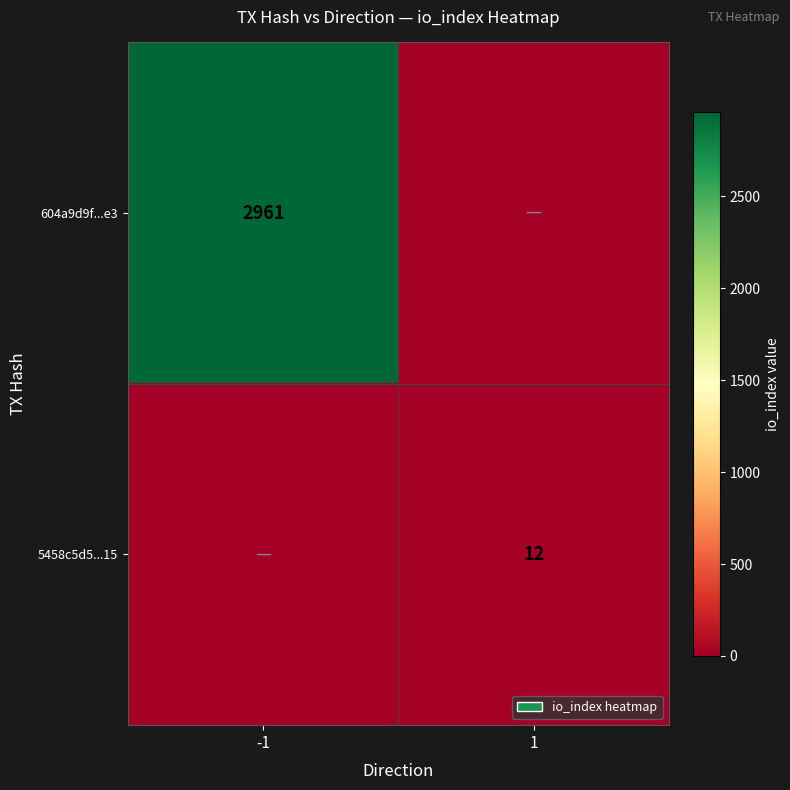

The 5458c5d5...15 series shows 12 at 1. True or false?

True